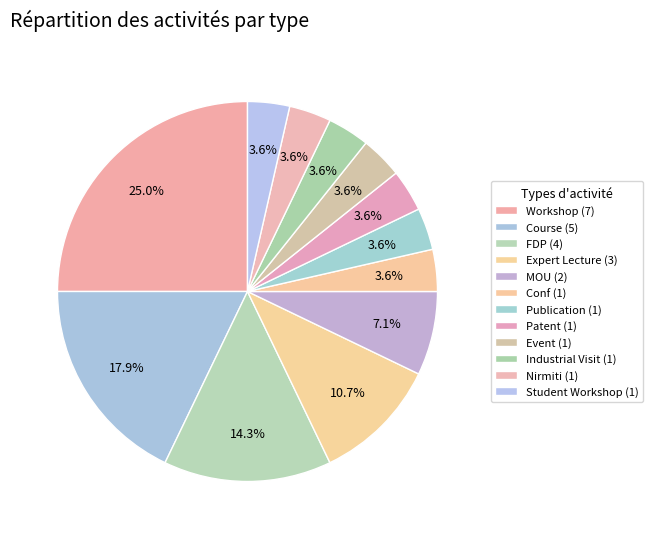

How many slices are in this pie chart?

12